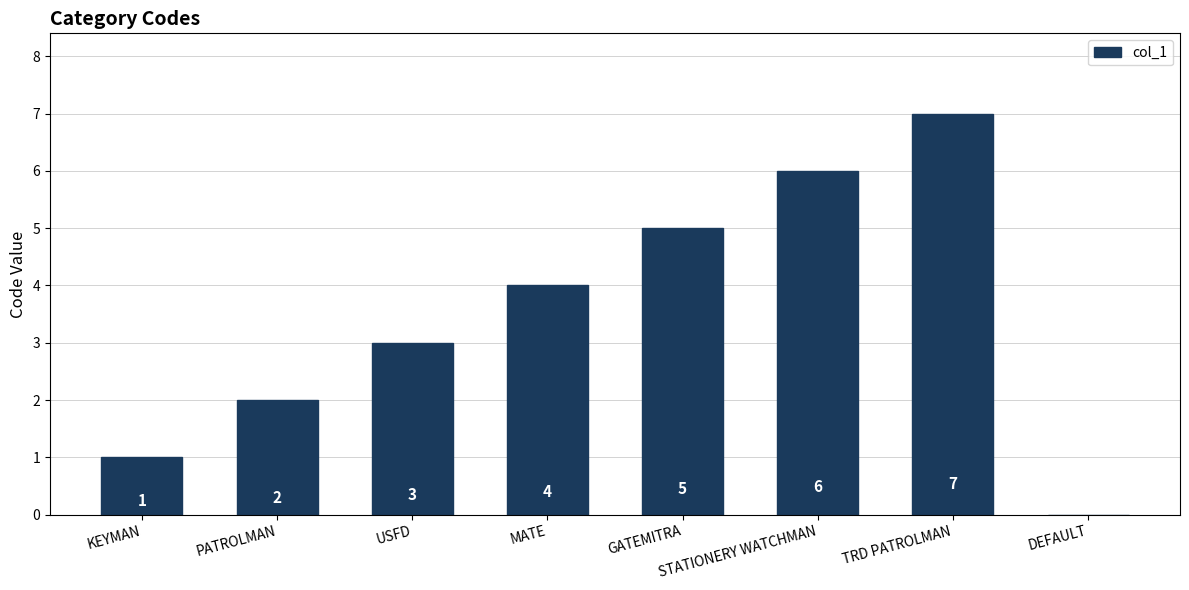

Reading left to right, what are all the values shown in this chart?

KEYMAN=1	PATROLMAN=2	USFD=3	MATE=4	GATEMITRA=5	STATIONERY WATCHMAN=6	TRD PATROLMAN=7	DEFAULT=0